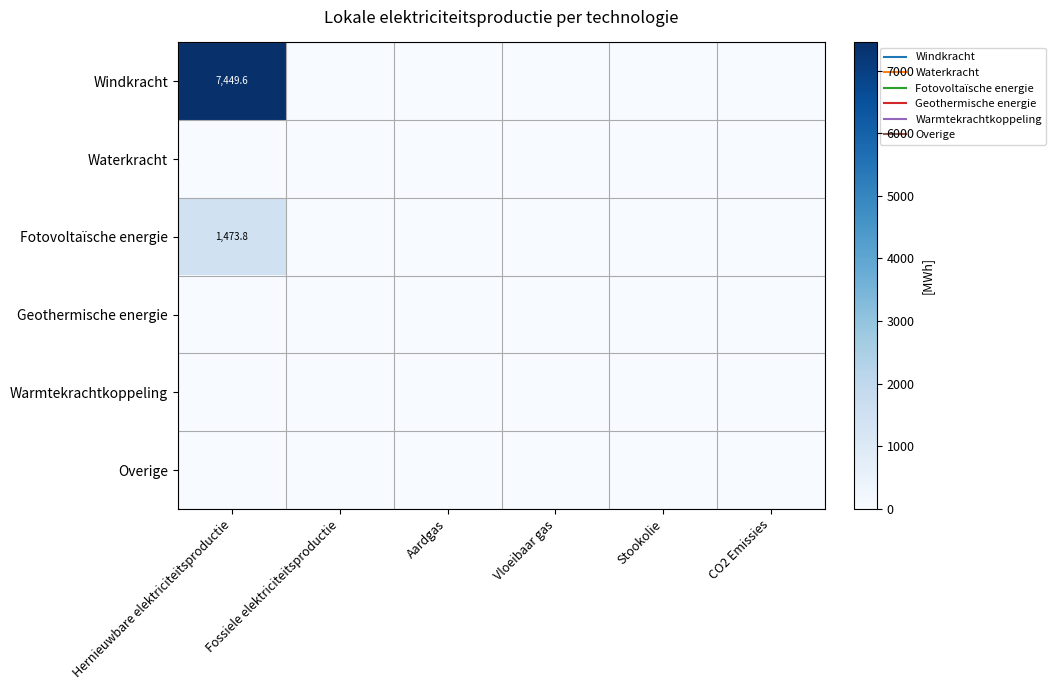

Which series has the largest total across all categories?

Windkracht